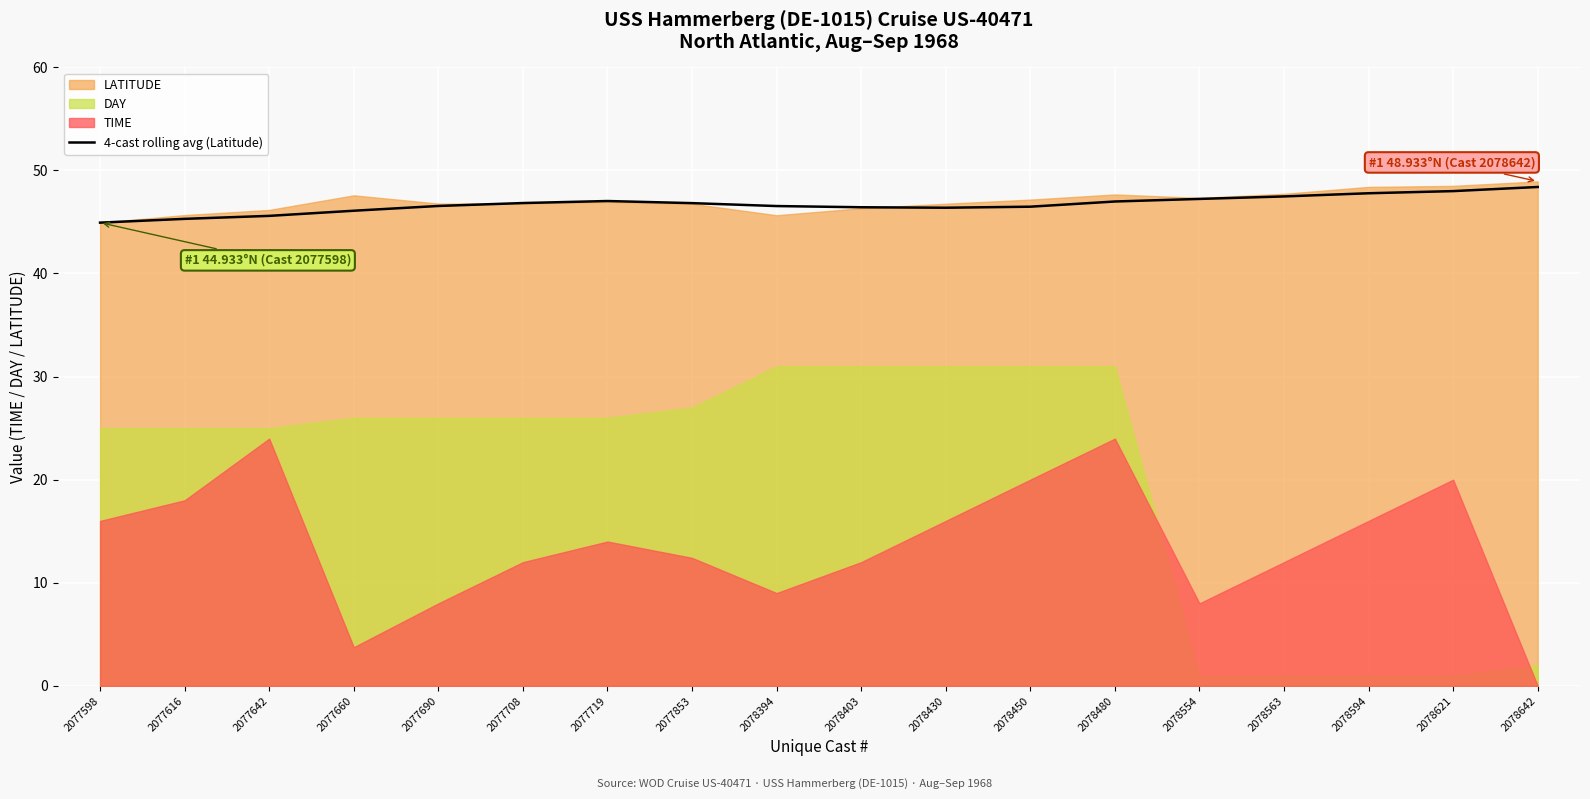

How many points are higher than both their immediate neighbors (excluding endpoints)?

1